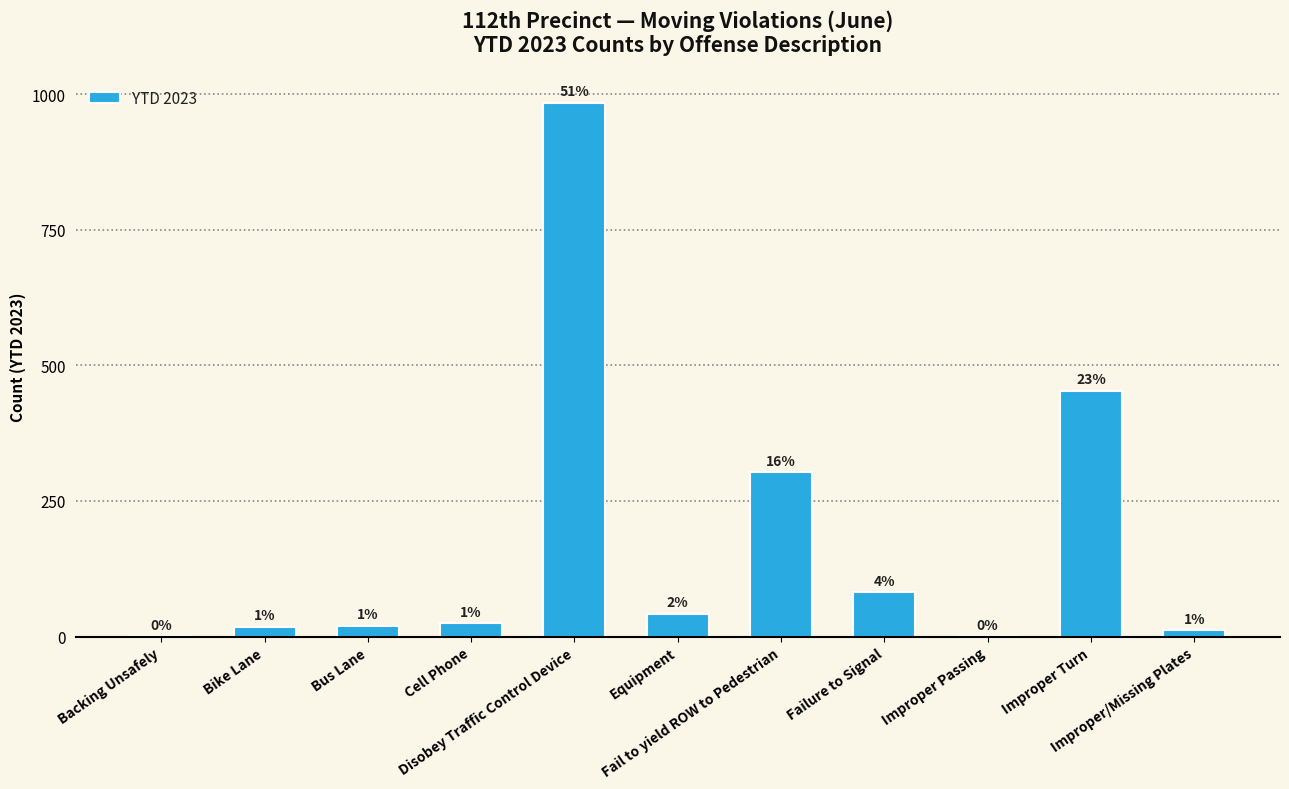

What is the sum of all values?

1941